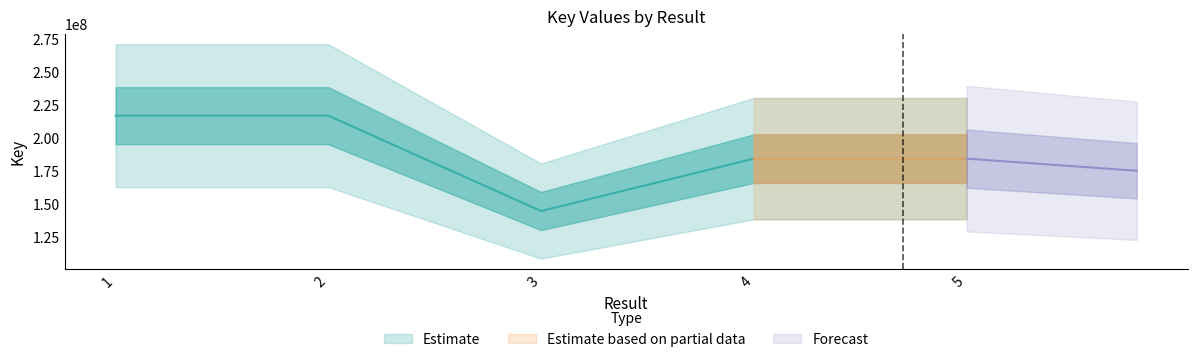

At which label does the data first exceed 184331919?

1